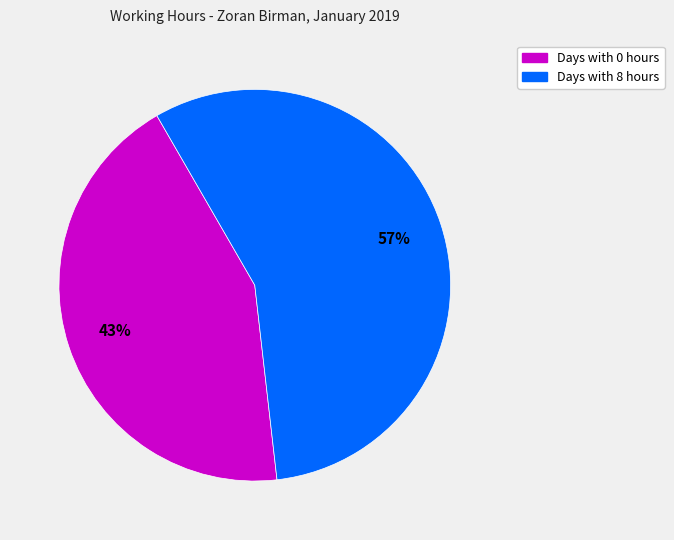

Is there a majority slice in this chart?

Yes